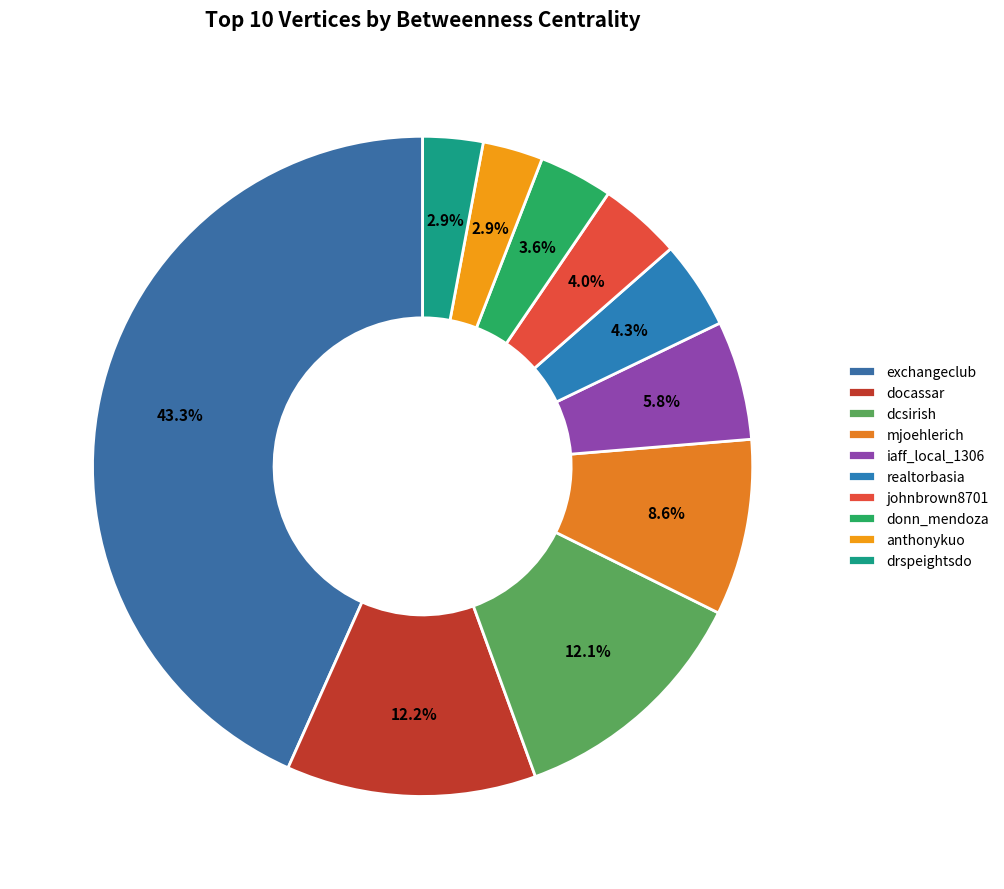

What is the change in value from iaff_local_1306 to anthonykuo?

-776.0